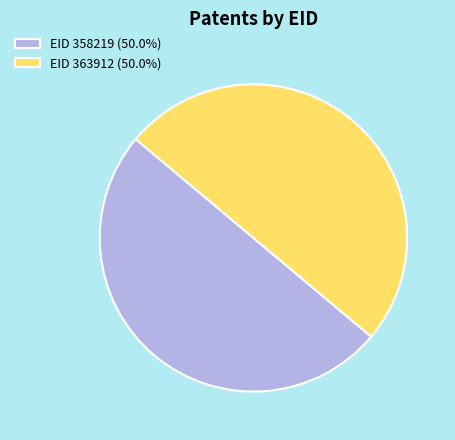

Approximately how many times larger is the value at EID 363912 (50.0%) compared to EID 358219 (50.0%)?

1.0